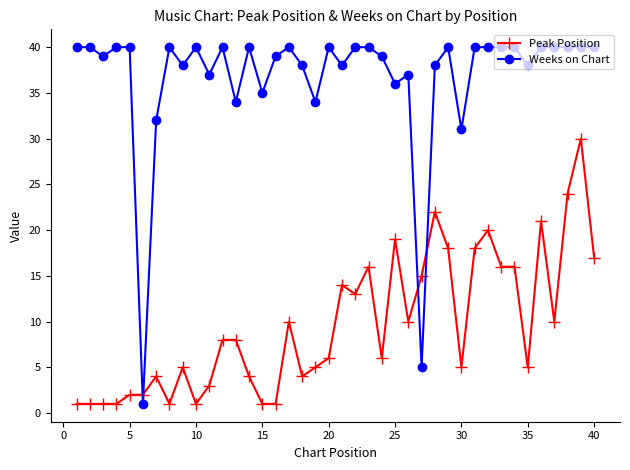

List the series in order of their overall mean, lowest first.

Peak Position, Weeks on Chart